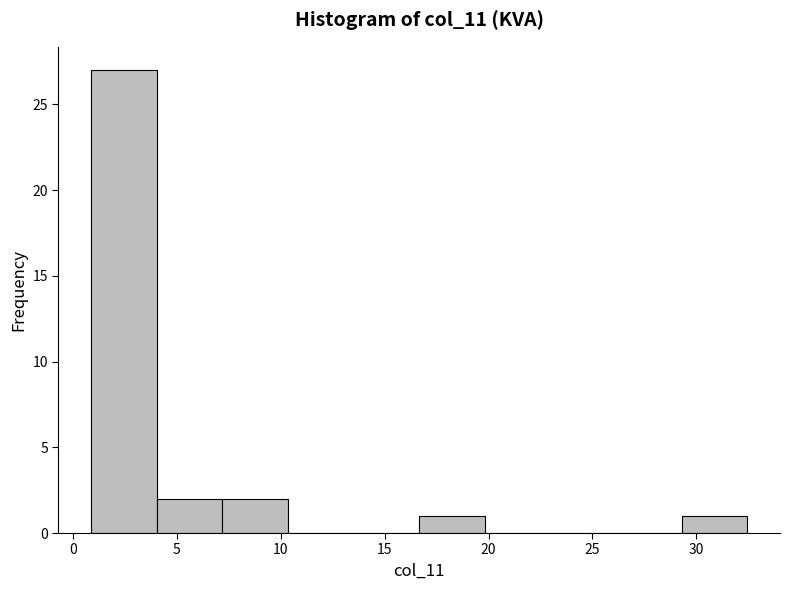

Reading left to right, transcribe this chart: for each bar, give the range it covers on the x-axis and its height. Neither the bar edges nor the heights are printed on the chart, so give them approximately, as read against the axes.

1.0 to 4.0: 27
4.0 to 7.0: 2
7.0 to 10.5: 2
10.5 to 13.5: 0
13.5 to 16.5: 0
16.5 to 20.0: 1
20.0 to 23.0: 0
23.0 to 26.0: 0
26.0 to 29.5: 0
29.5 to 32.5: 1